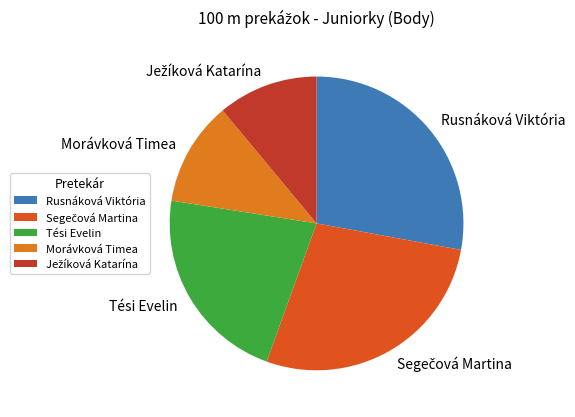

Is it true that Morávková Timea is 24% of the pie?

False